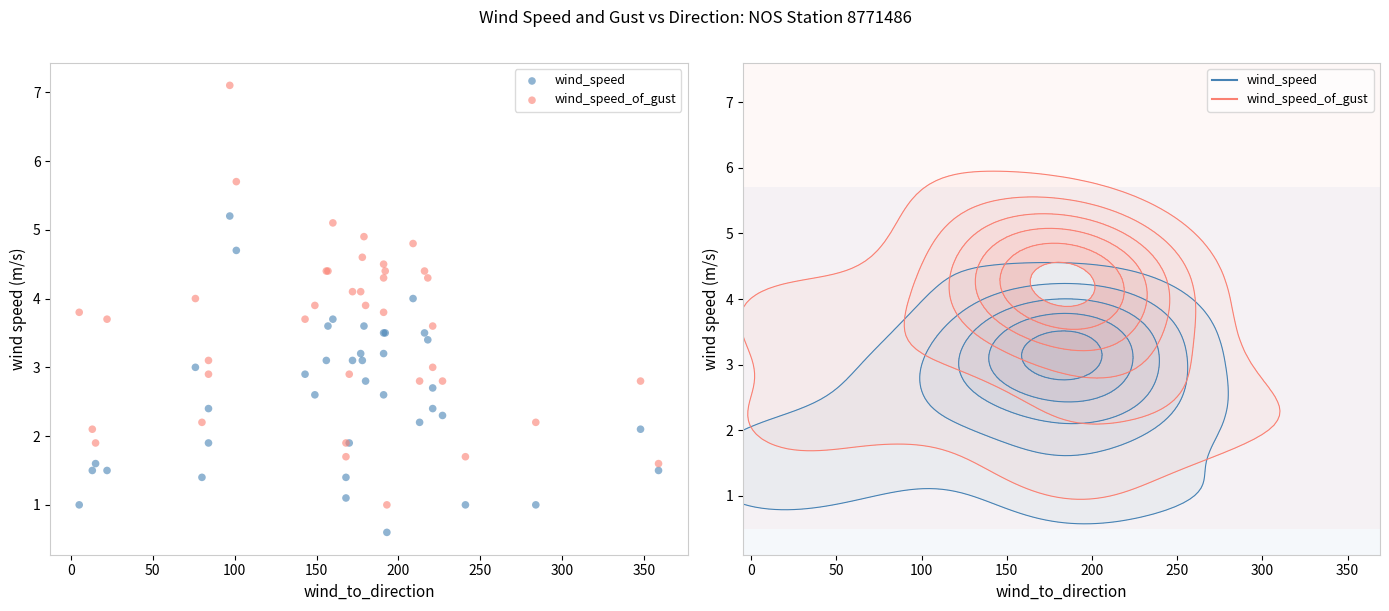

Which series reaches the minimum Y coordinate?

wind_speed